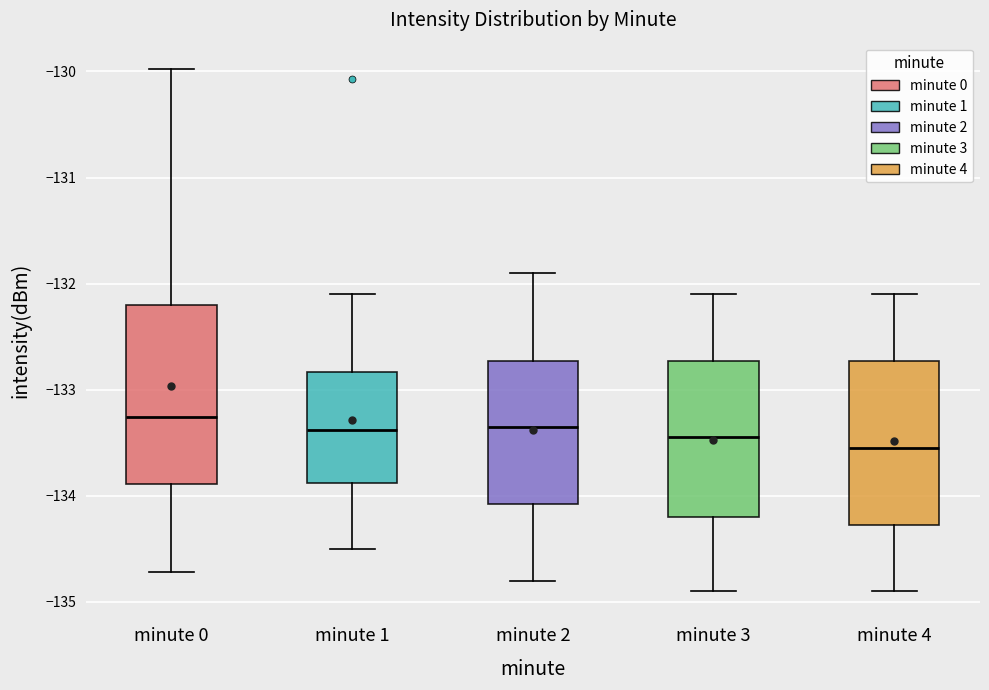

Which box has the lowest median line?

minute 4